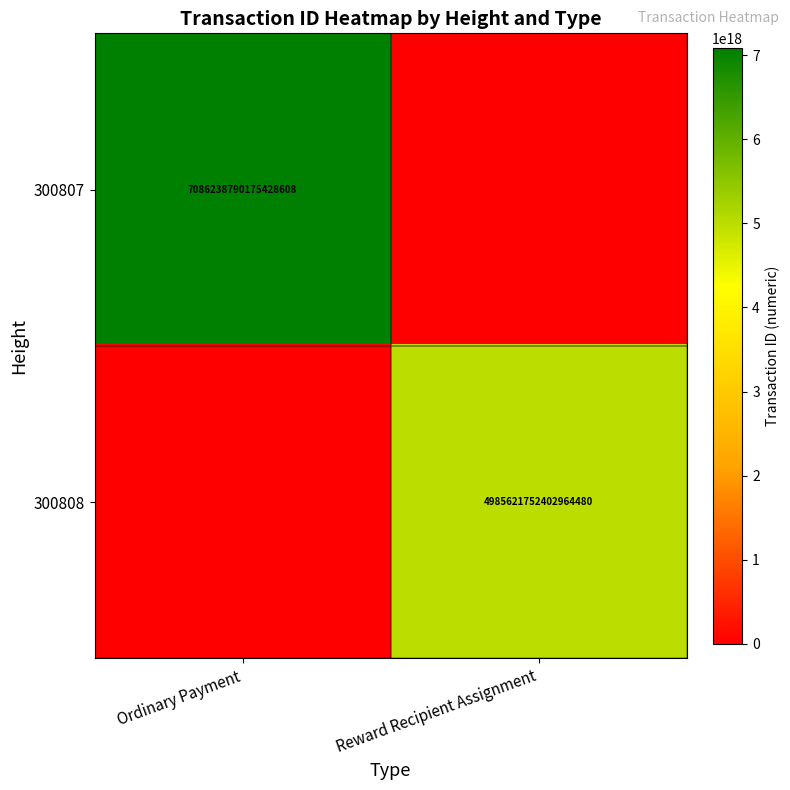

At how many categories does at least one series exceed 1980916363881406464?

2